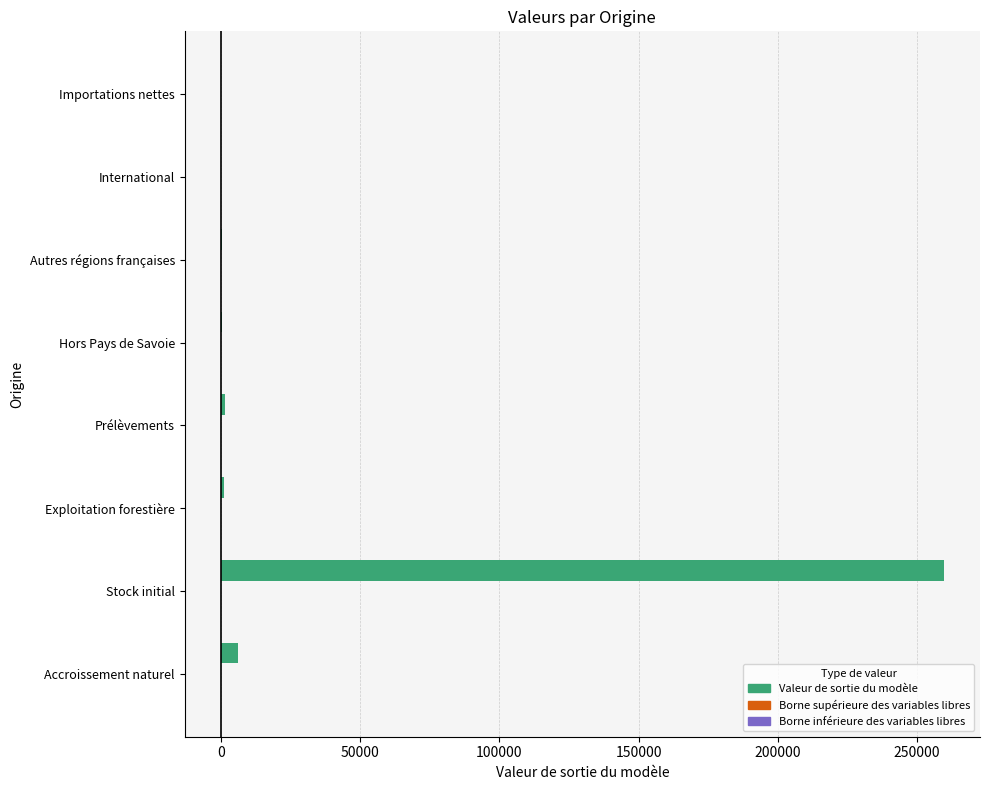

What is the greatest value displayed?

259600.0